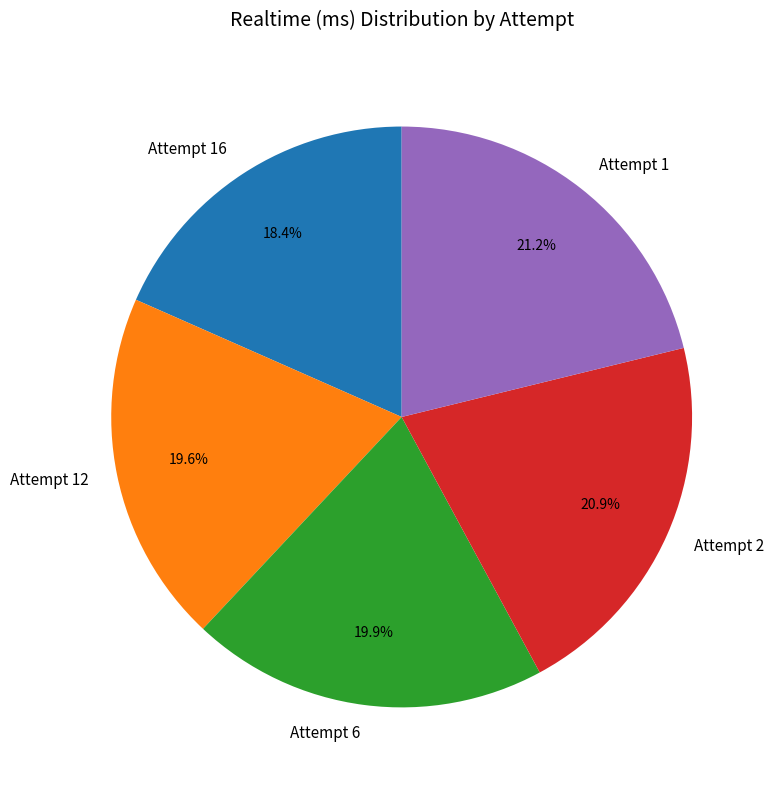

What percentage is NOT represented by Attempt 2?

79.1%